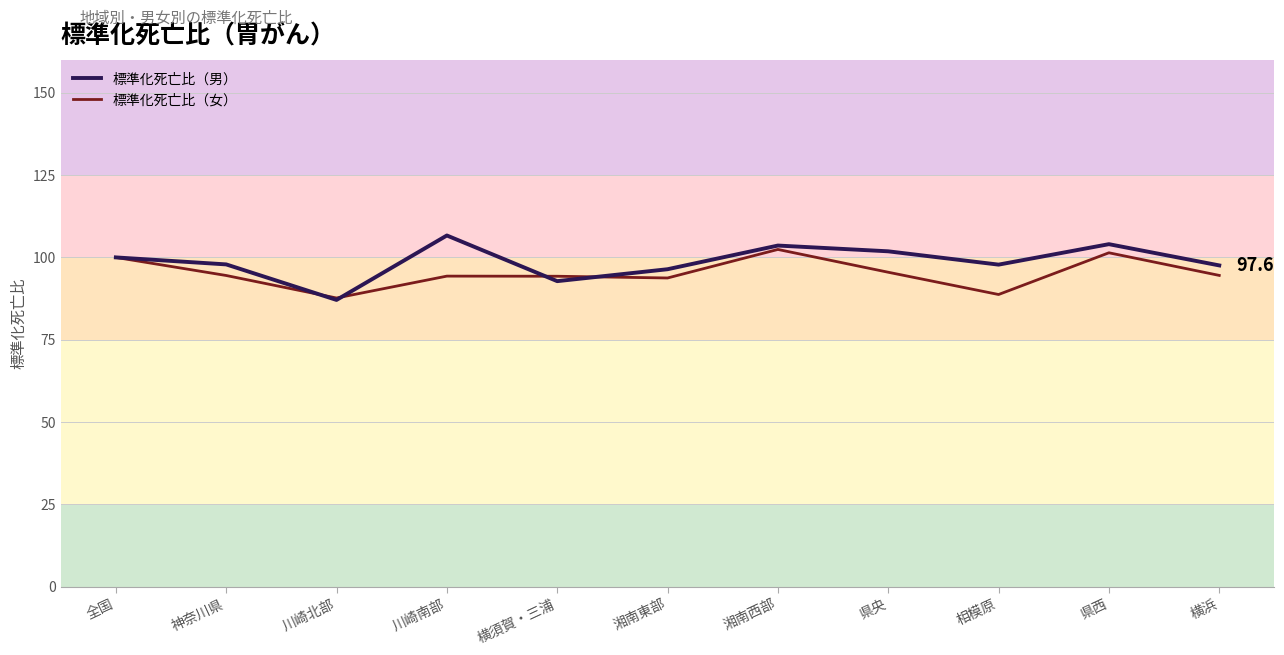

What is the lowest value of the 標準化死亡比（女） series?

87.7